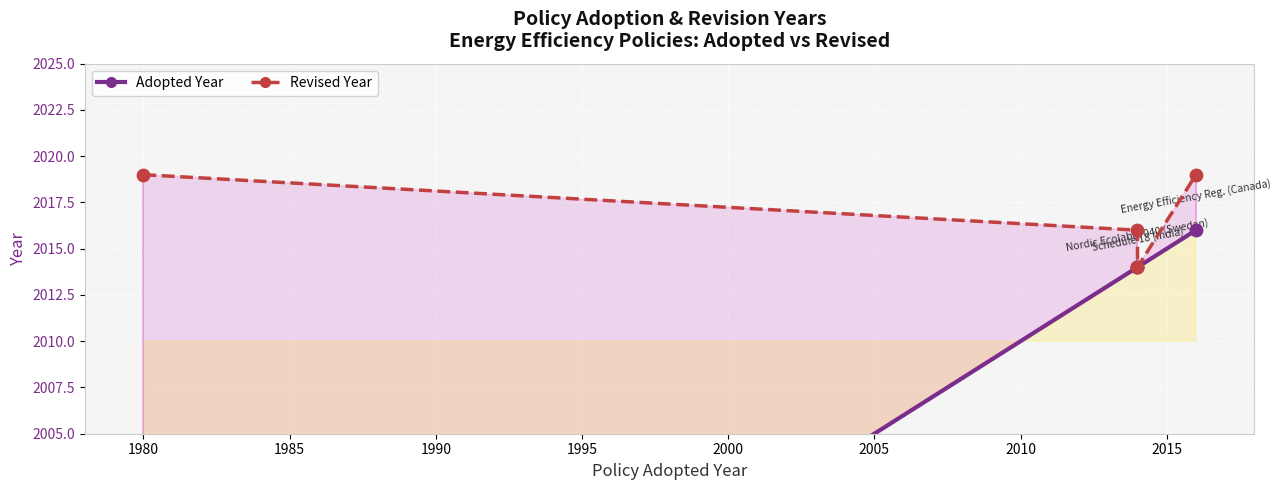

Which series has the largest total across all categories?

Revised Year